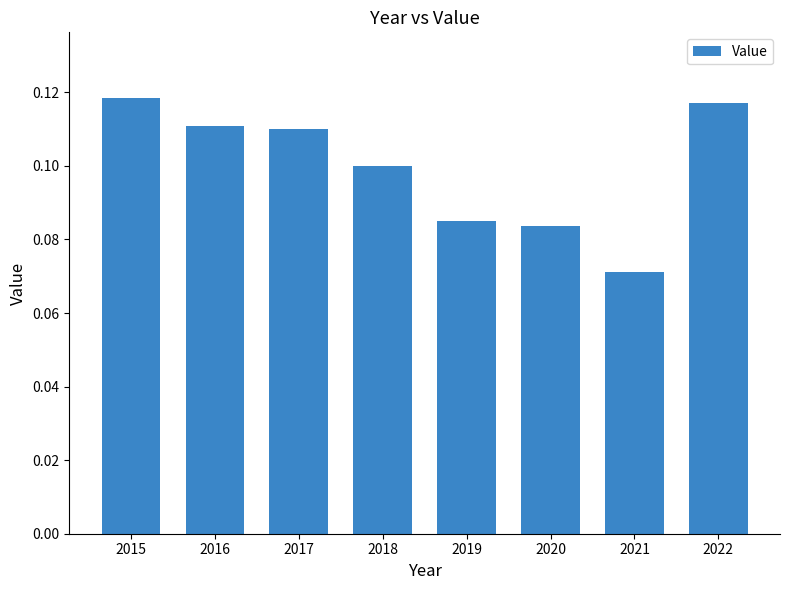

Count the values in the range 0 to 1.

8